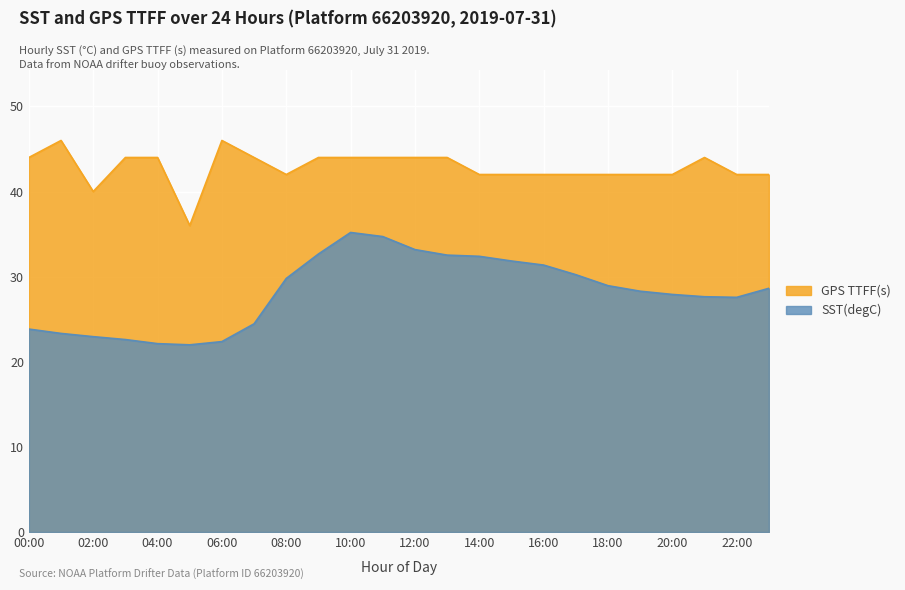

At which category does the chart reach its minimum across all series?

05:00